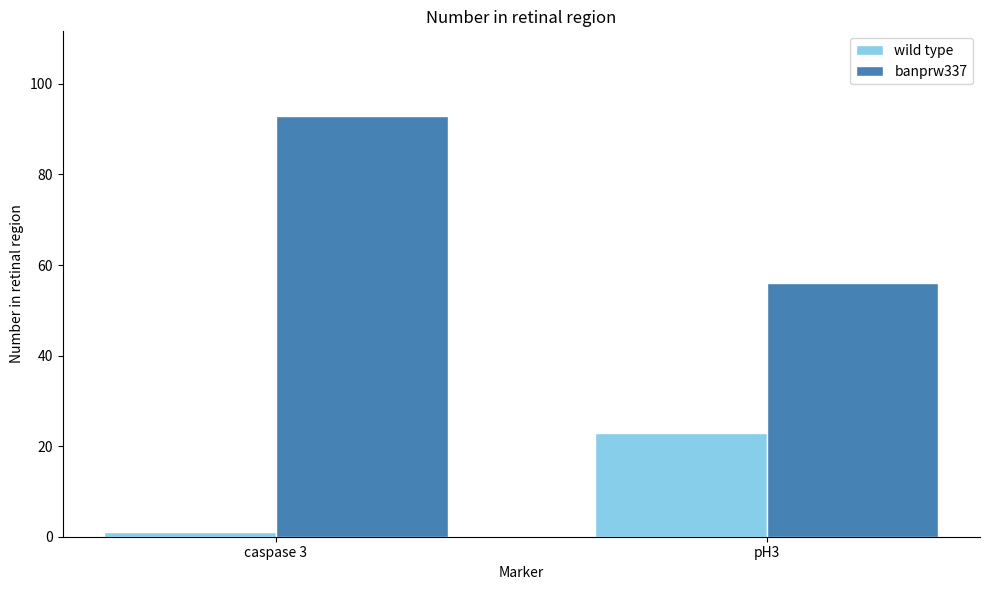

What are all the series names shown in the legend?

wild type, banprw337